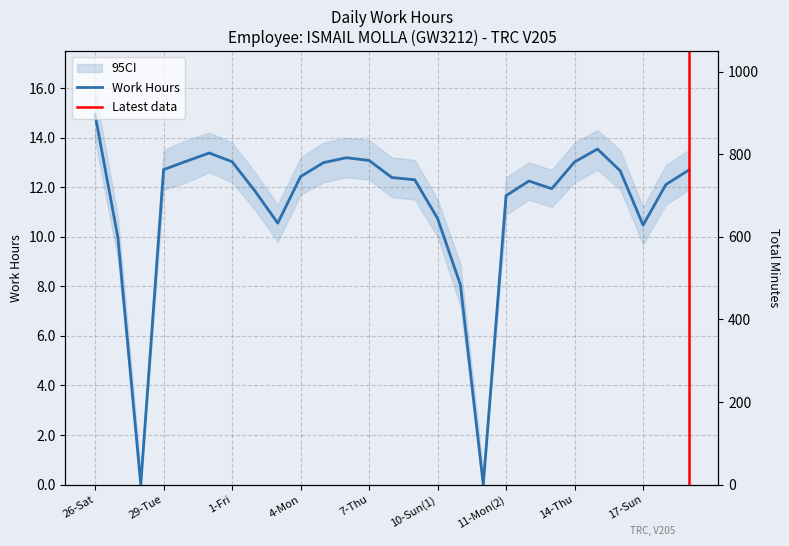

Reading left to right, extract all data points from this chart.

26-Sat=14.9	27-Sun=10.0	28-Mon=0.0	29-Tue=12.7	30-Wed=13.1	31-Thu=13.4	1-Fri=13.0	2-Sat=11.8	3-Sun=10.6	4-Mon=12.4	5-Tue=13.0	6-Wed=13.2	7-Thu=13.1	8-Fri=12.4	9-Sat=12.3	10-Sun(1)=10.7	10-Sun(2)=8.1	11-Mon(1)=0.0	11-Mon(2)=11.7	12-Tue=12.2	13-Wed=11.9	14-Thu=13.0	15-Fri=13.5	16-Sat=12.7	17-Sun=10.5	18-Mon=12.1	19-Tue=12.7